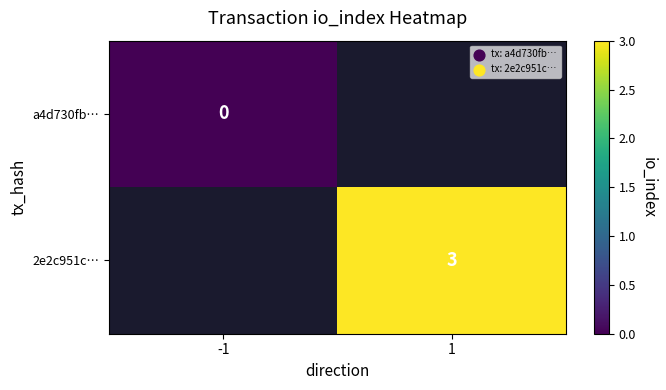

The value of 2e2c951c… at 1 is 1. True or false?

False